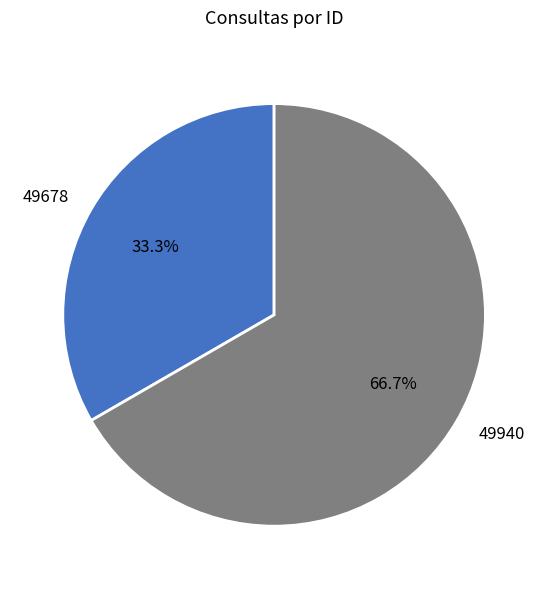

Is there a majority slice in this chart?

Yes